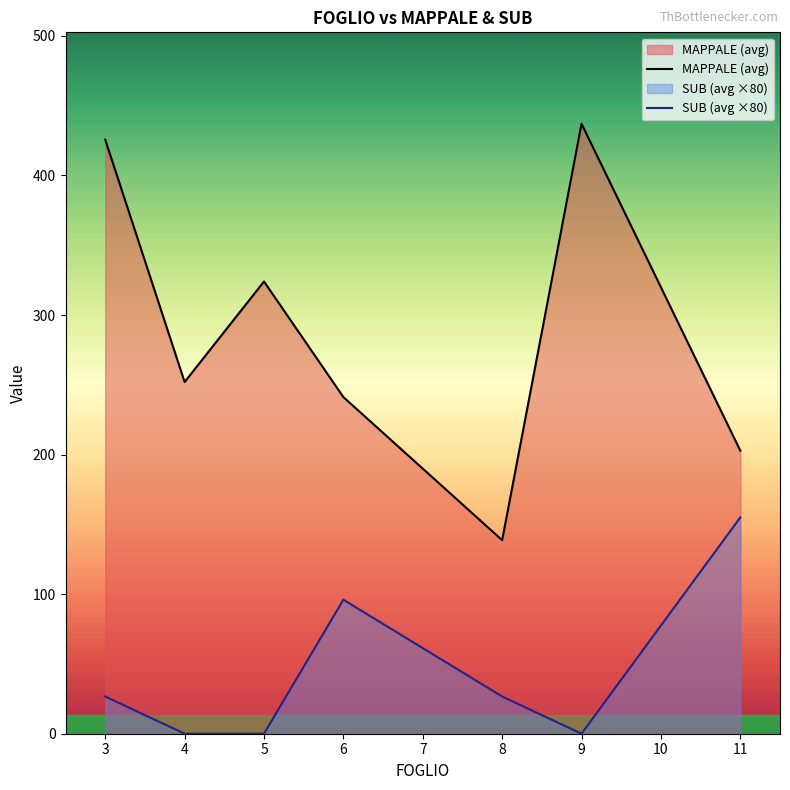

What is the value of the MAPPALE (avg) point at the 1st from the left?

425.7